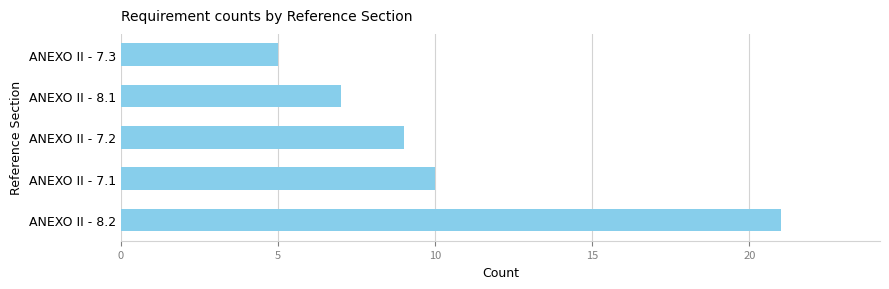

What is the difference between the maximum and minimum values?

16